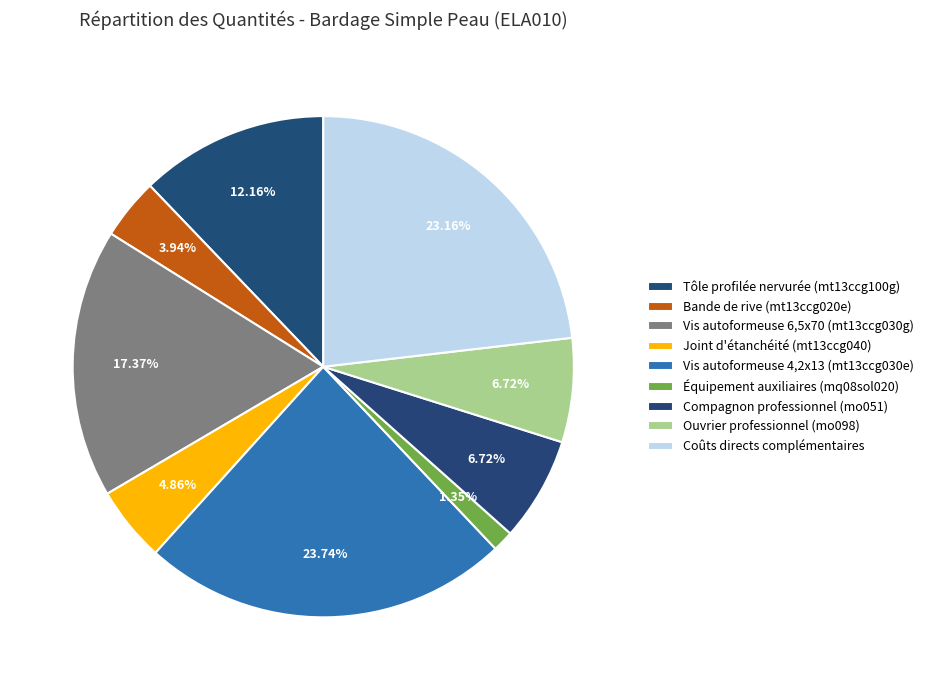

How many segments does this pie chart have?

9